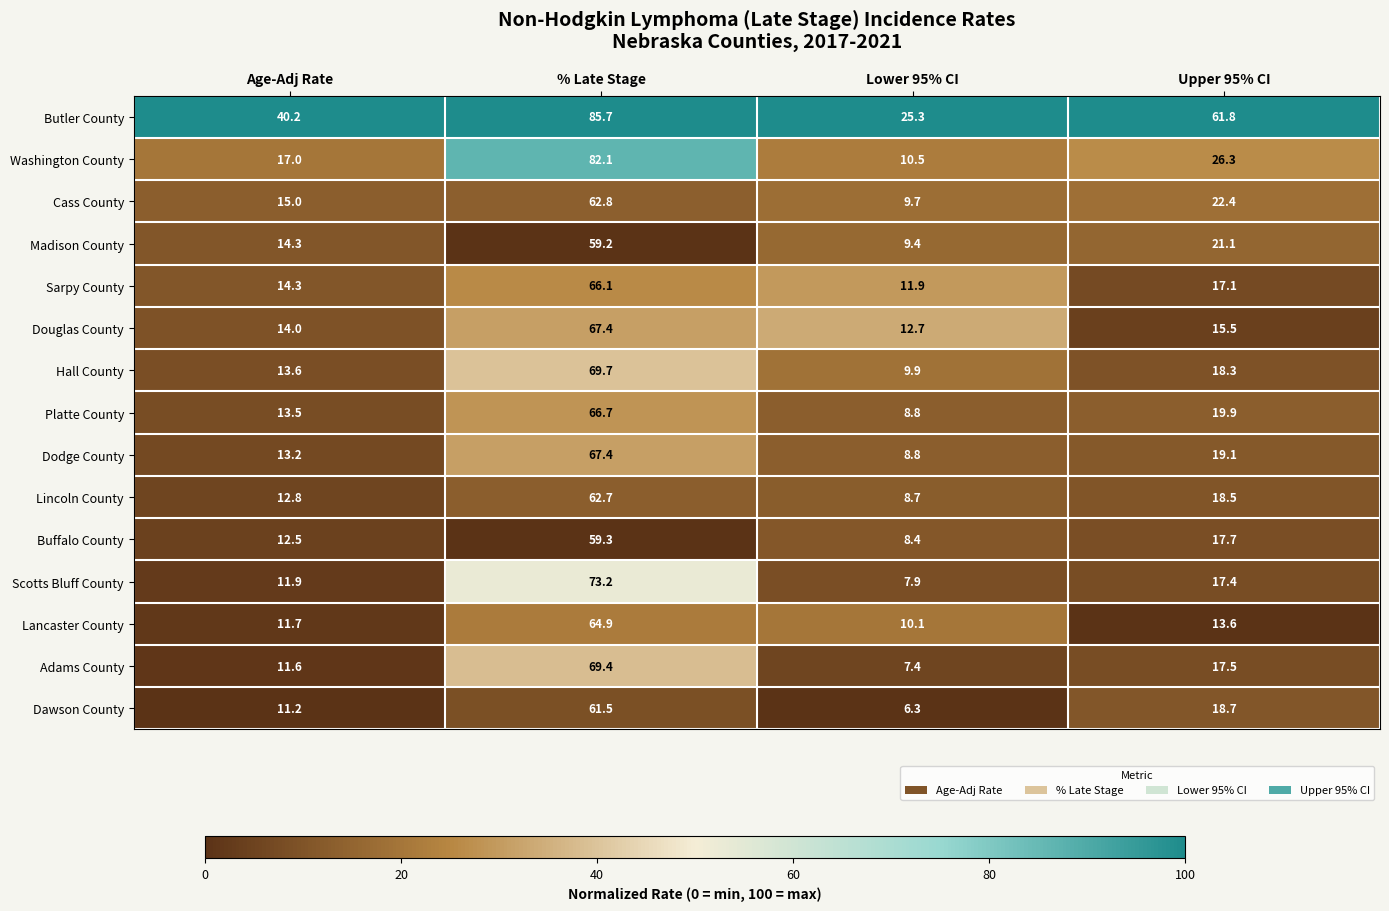

At which label does Dodge County first exceed 19?

% Late Stage